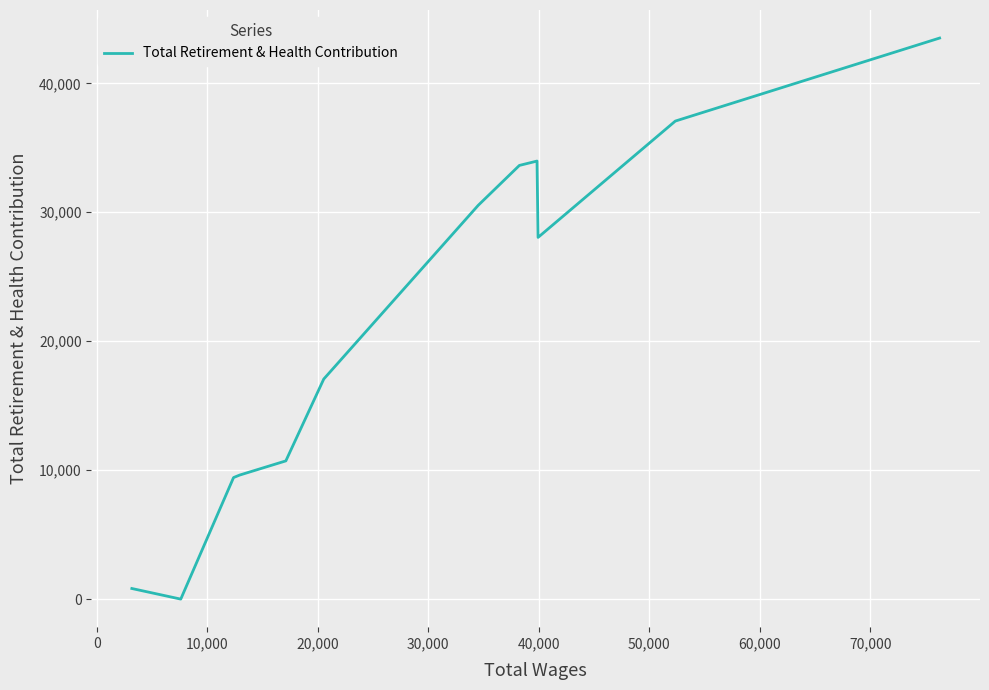

What is the greatest value displayed?

43513